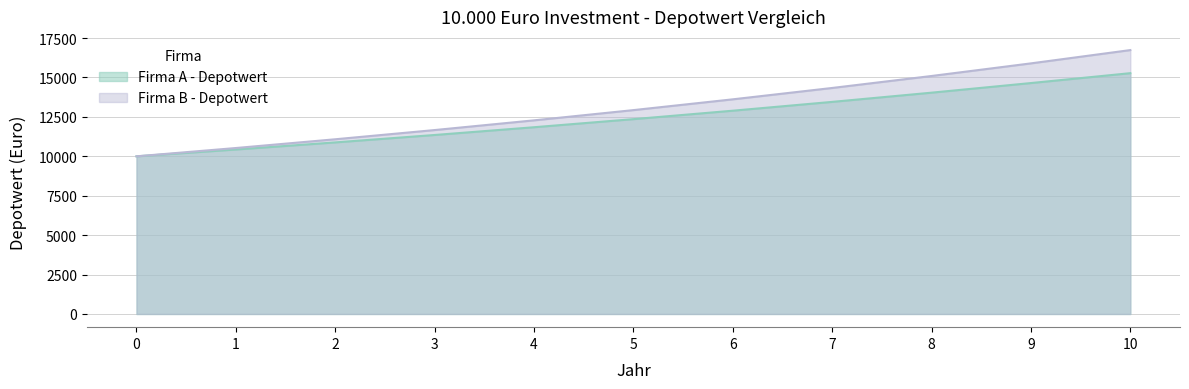

True or false: Firma A - Depotwert and Firma B - Depotwert cross at least once.

False